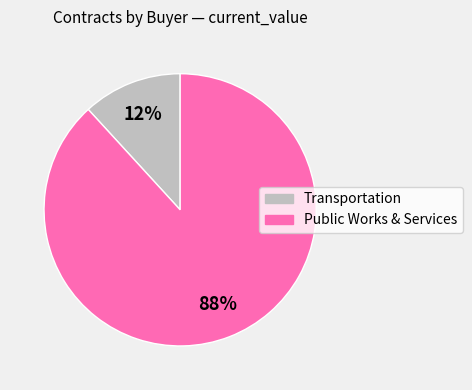

Does any single category account for the majority?

Yes